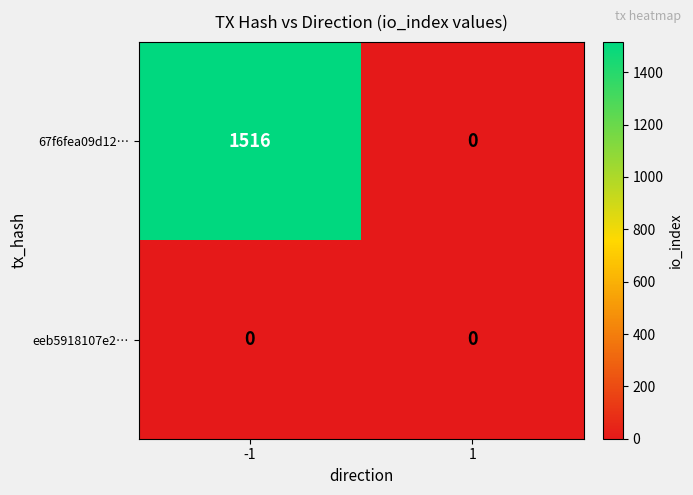

At how many categories does at least one series exceed 1252?

1